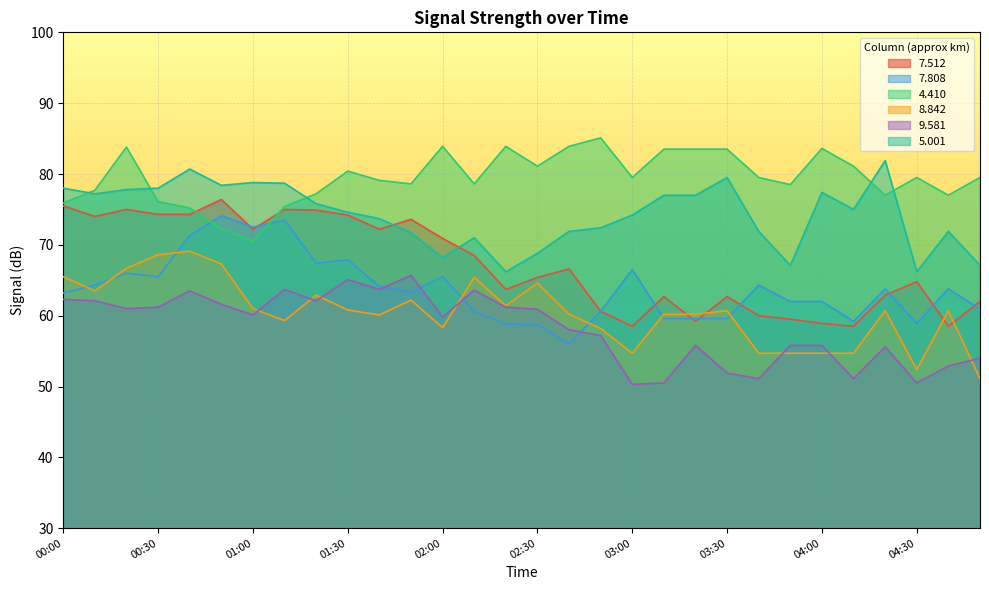

How many times do   5.001 and   7.512 cross each other?

2